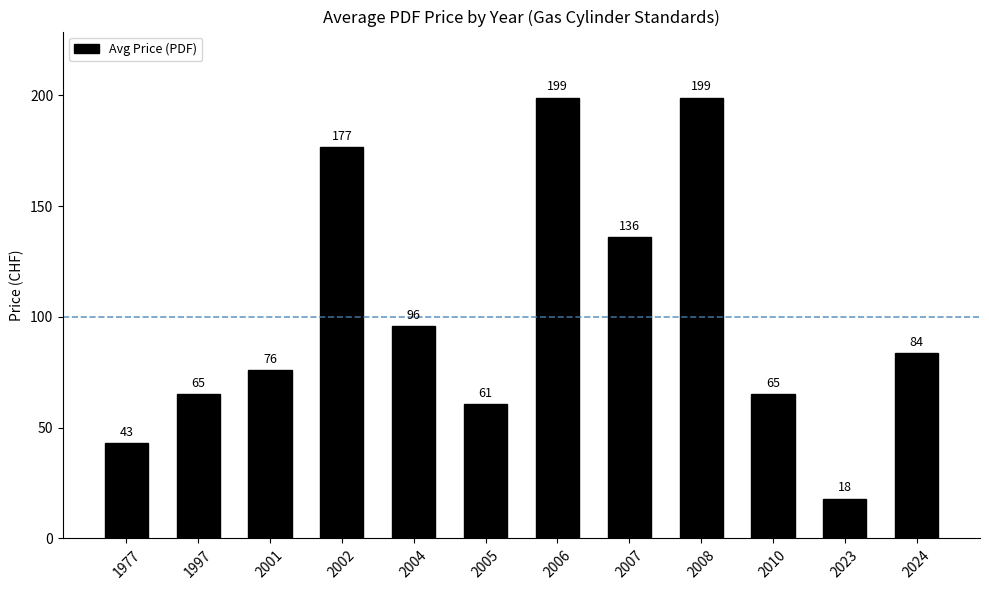

What is the value of the 6th bar from the left?

60.6